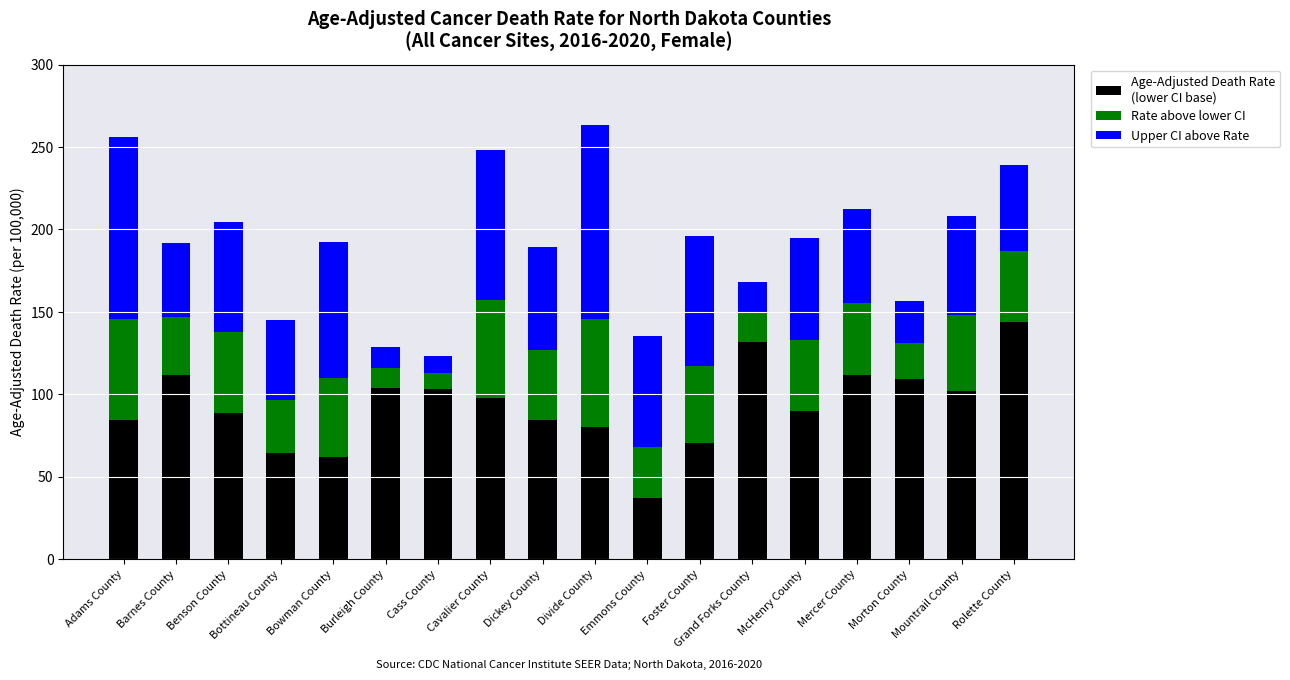

What is the total value across all series at Barnes County?

191.7